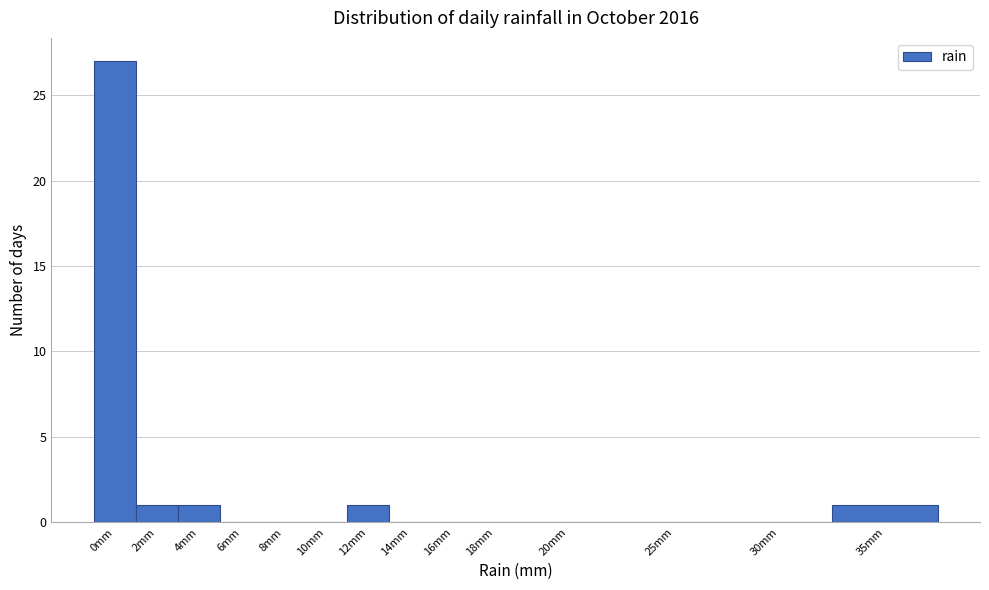

Reading left to right, what are all the values shown in this chart?

0mm=27	2mm=1	4mm=1	6mm=0	8mm=0	10mm=0	12mm=1	14mm=0	16mm=0	18mm=0	20mm=0	25mm=0	30mm=0	35mm=1